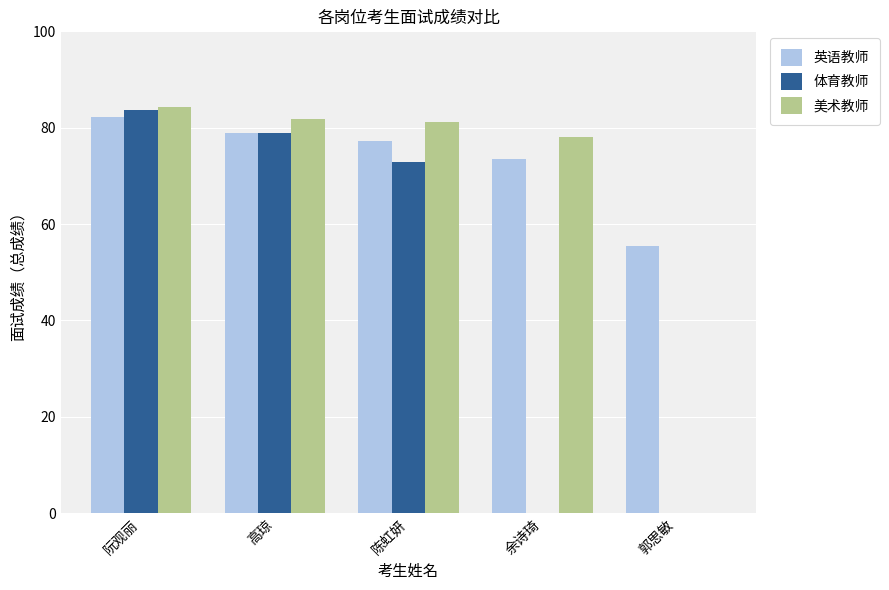

What is the highest value of the 美术教师 series?

84.2